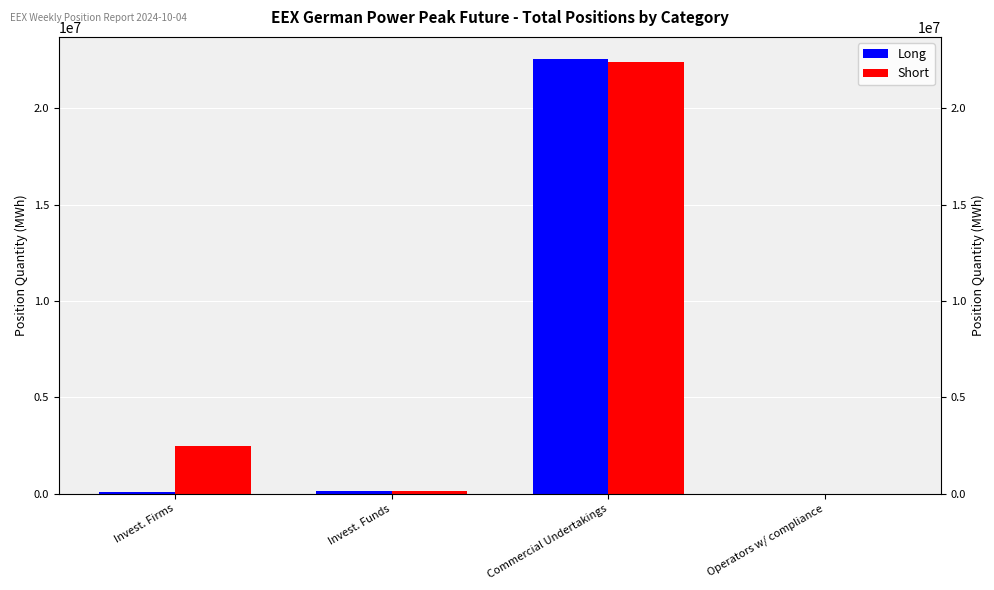

Reading right to left, list all the values displayed in this chart.

Long: Operators w/ compliance=0	Commercial Undertakings=22571688	Invest. Funds=119280	Invest. Firms=67200
Short: Operators w/ compliance=0	Commercial Undertakings=22383300	Invest. Funds=119280	Invest. Firms=2475972